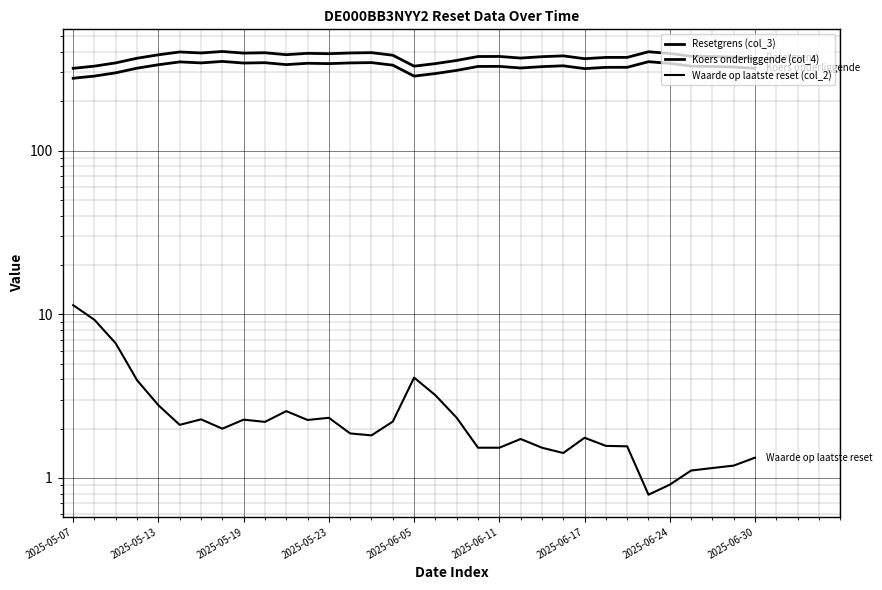

Which category has the lowest value in the Resetgrens (col_3) series?

2025-05-07